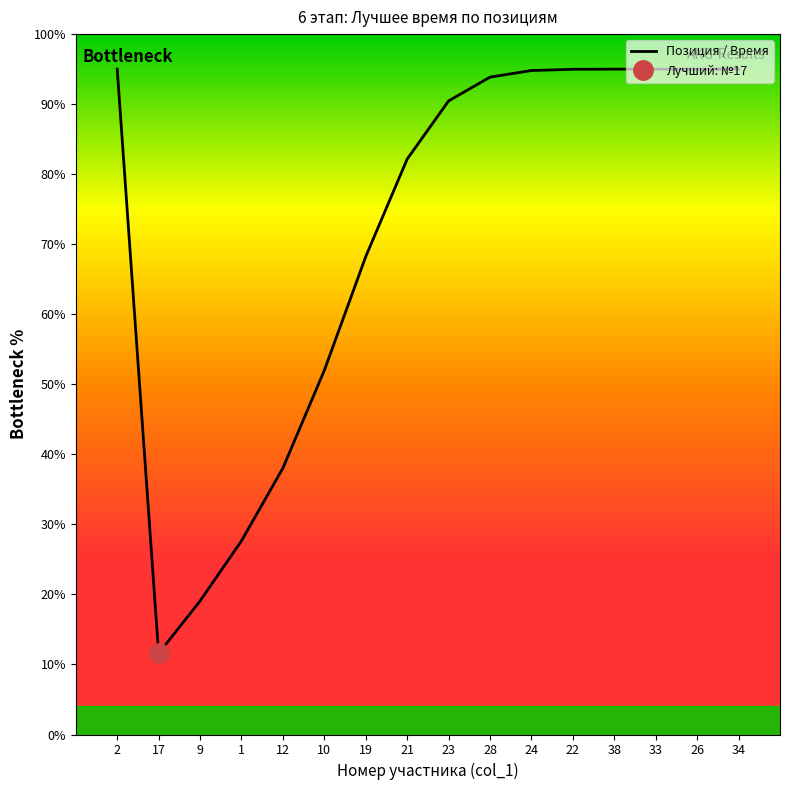

True or false: the data shows 153.3 at 38.

False